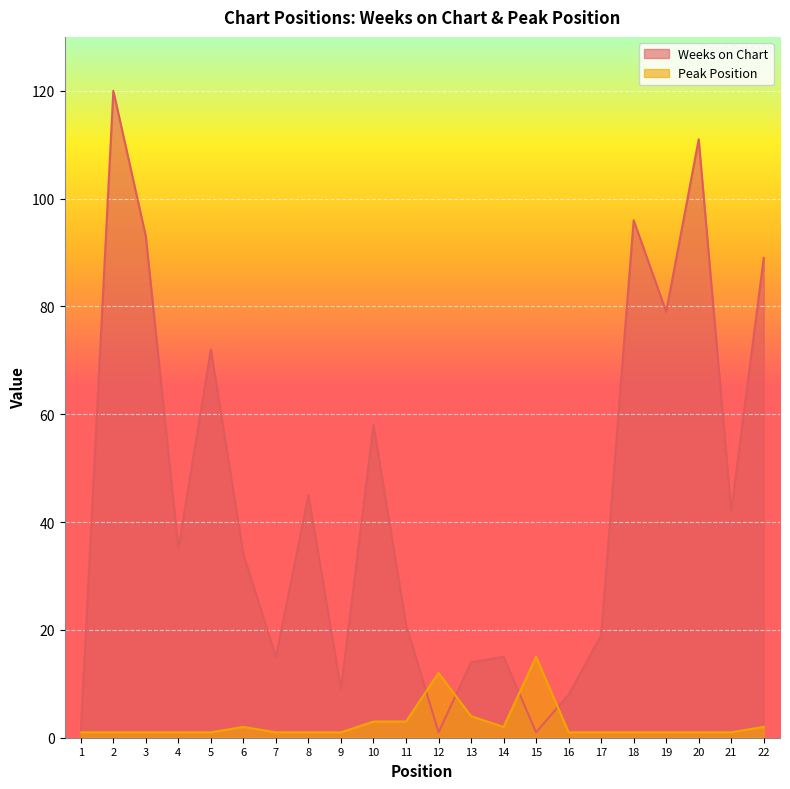

Which series has the widest spread of values?

Weeks on Chart